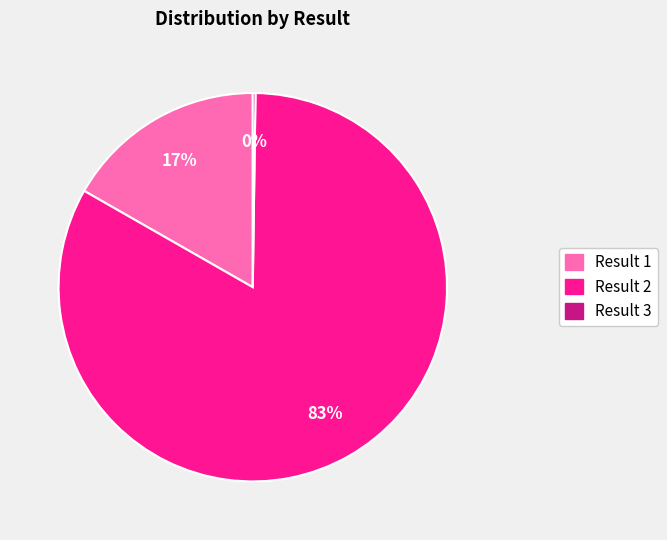

Is there any slice that represents more than half of the pie?

Yes